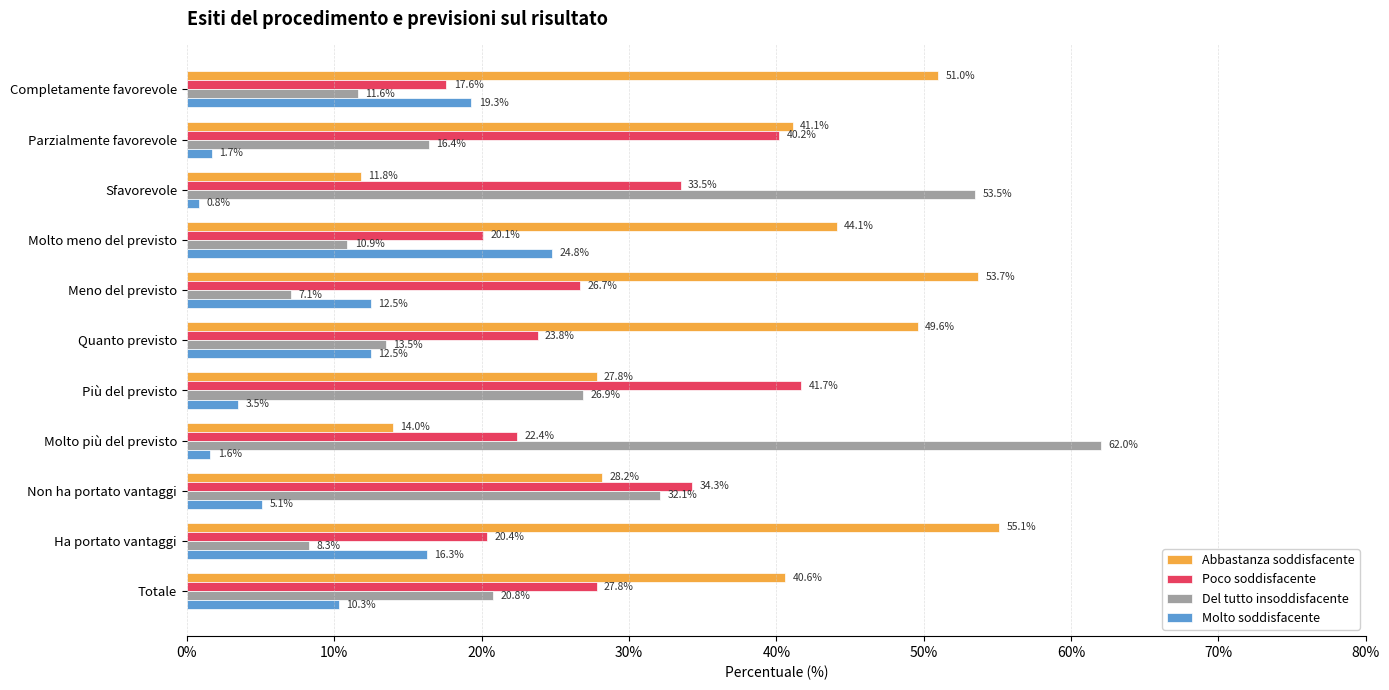

What is the difference between the second highest and minimum values in the Del tutto insoddisfacente series?

46.4